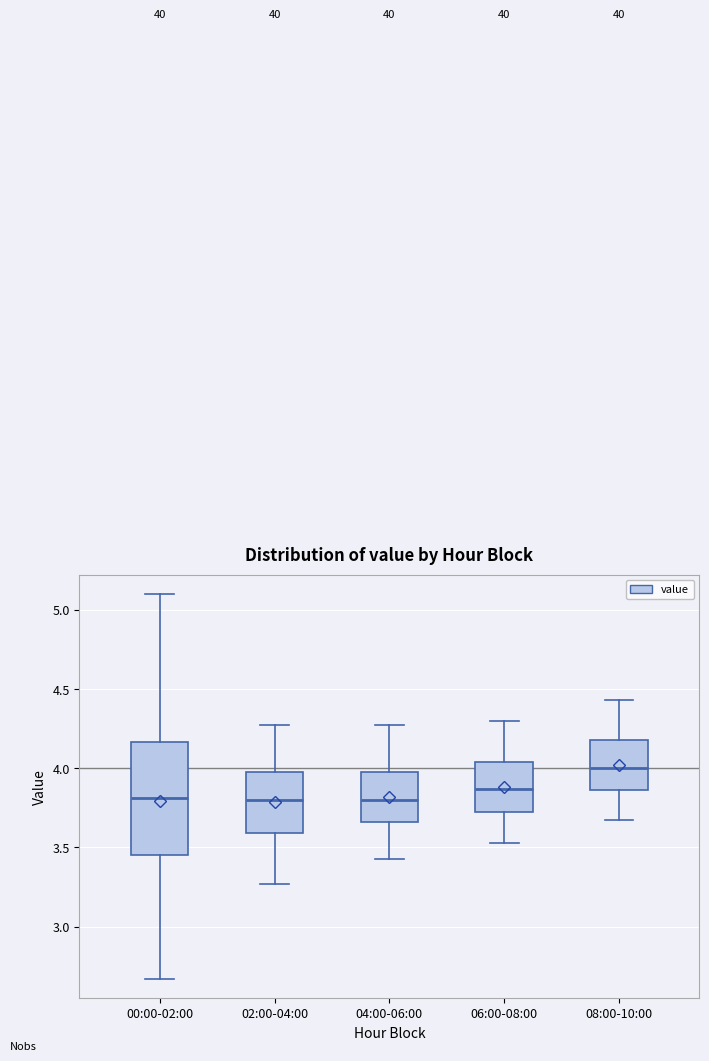

Where does the median line of the box for 04:00-06:00 sit on the y-axis? The values are not printed on the chart, so give them approximately, as read against the axis.

3.80